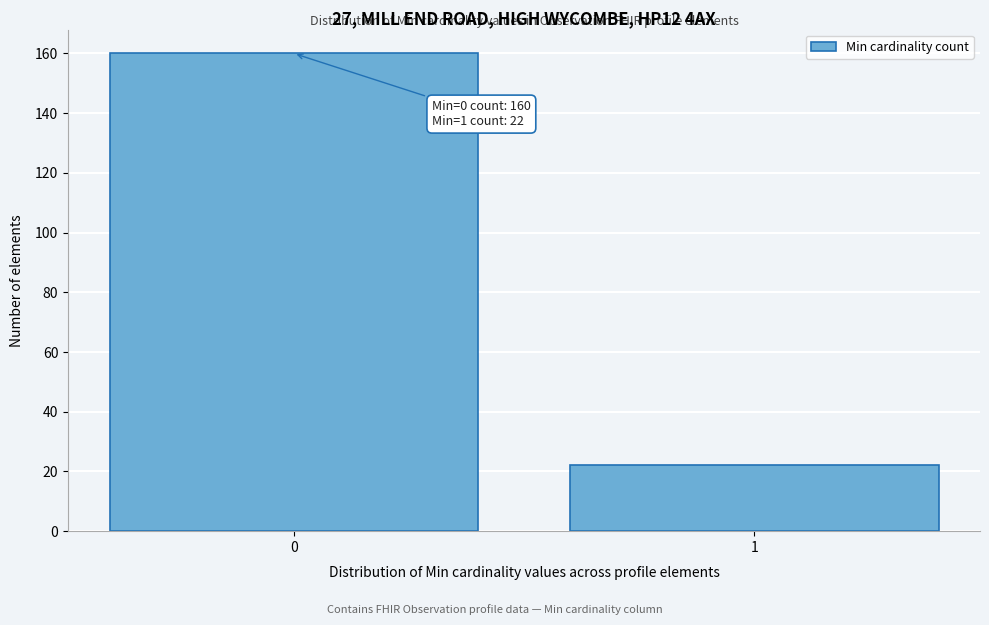

Reading right to left, list all the values displayed in this chart.

1=22	0=160